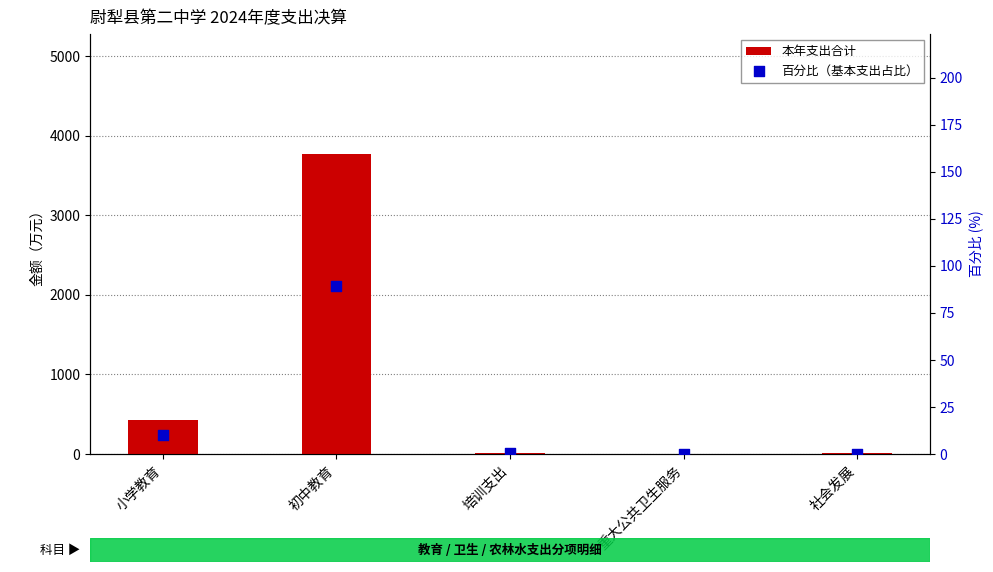

What is the total value across all series at 初中教育?

3860.0